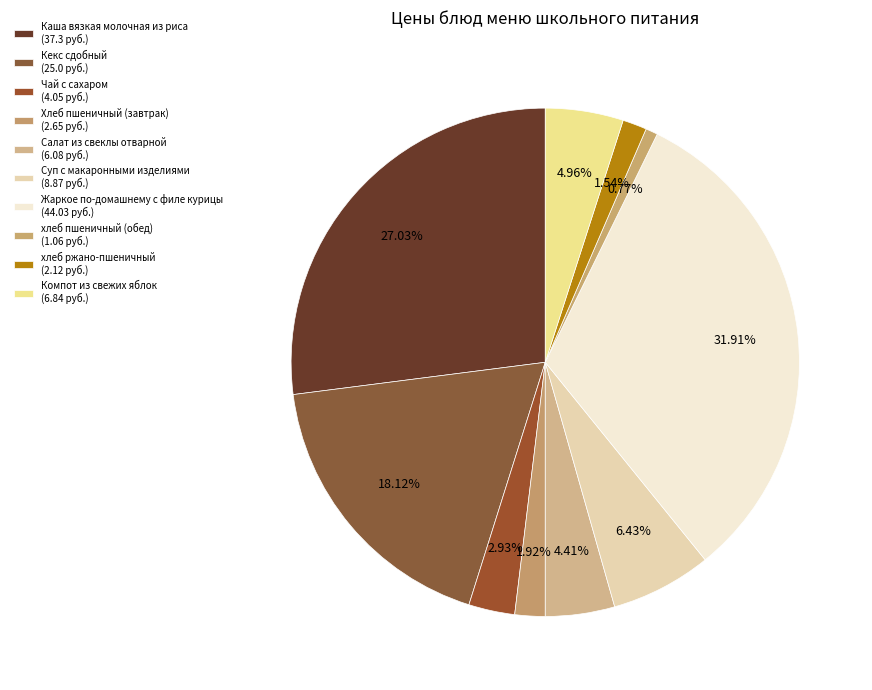

To the nearest percent, what percentage of the pie is Хлеб пшеничный (завтрак)?

2%